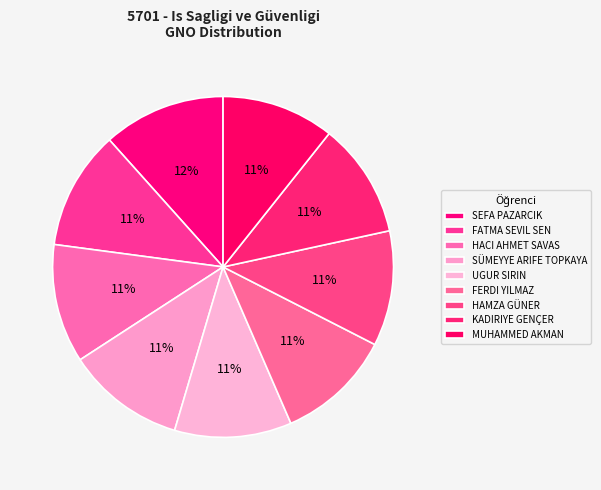

True or false: SÜMEYYE ARIFE TOPKAYA accounts for 11% of the total.

True